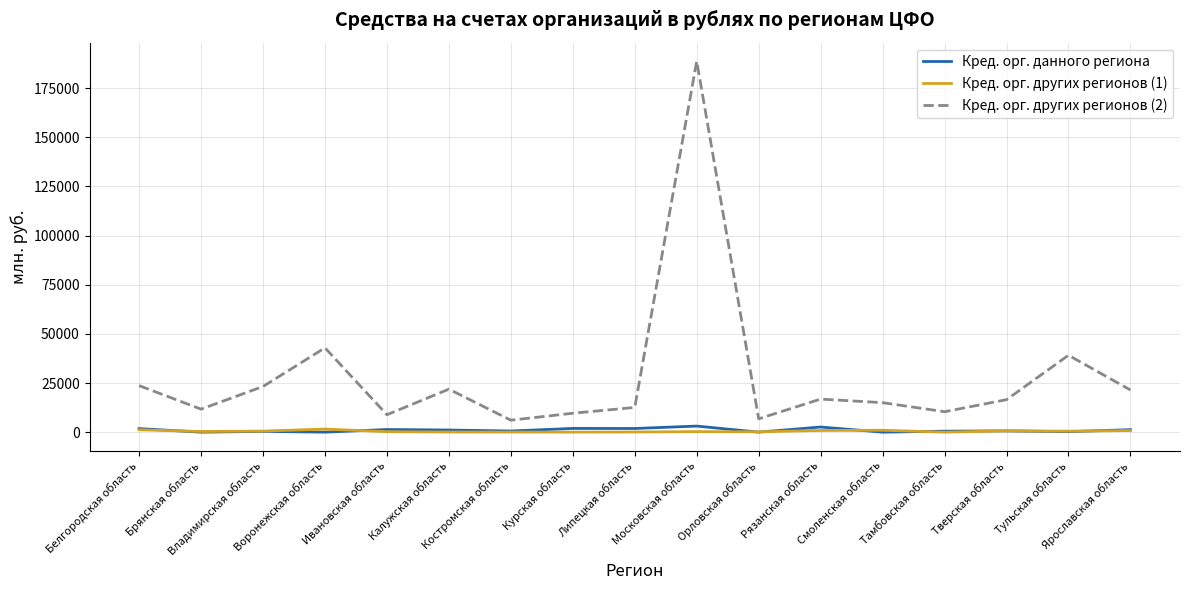

True or false: Кред. орг. других регионов (1) and Кред. орг. других регионов (2) cross at least once.

False